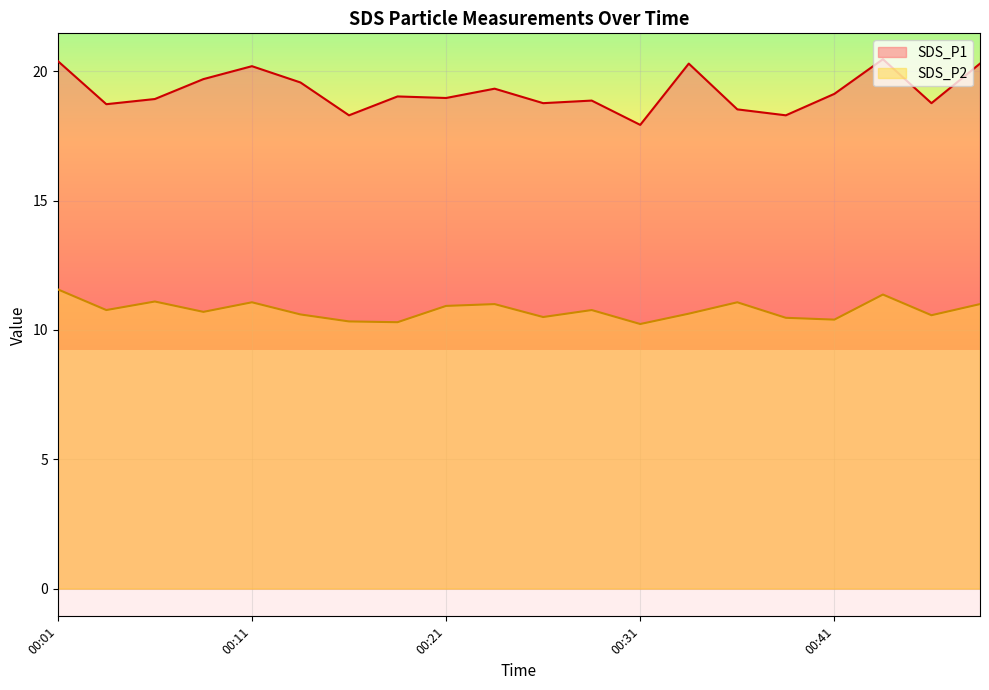

How many data points in SDS_P1 are above 19?

10